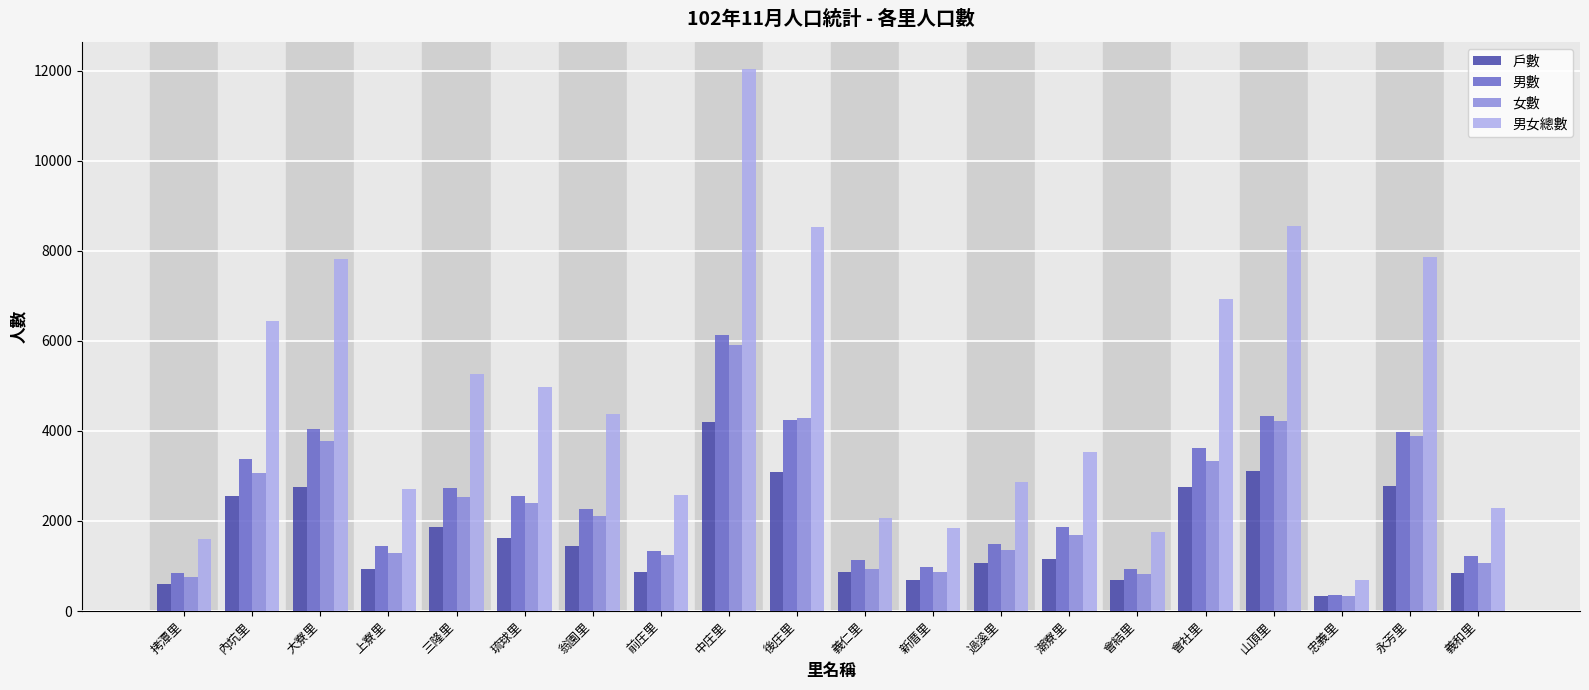

How many categories are shown in the chart?

20